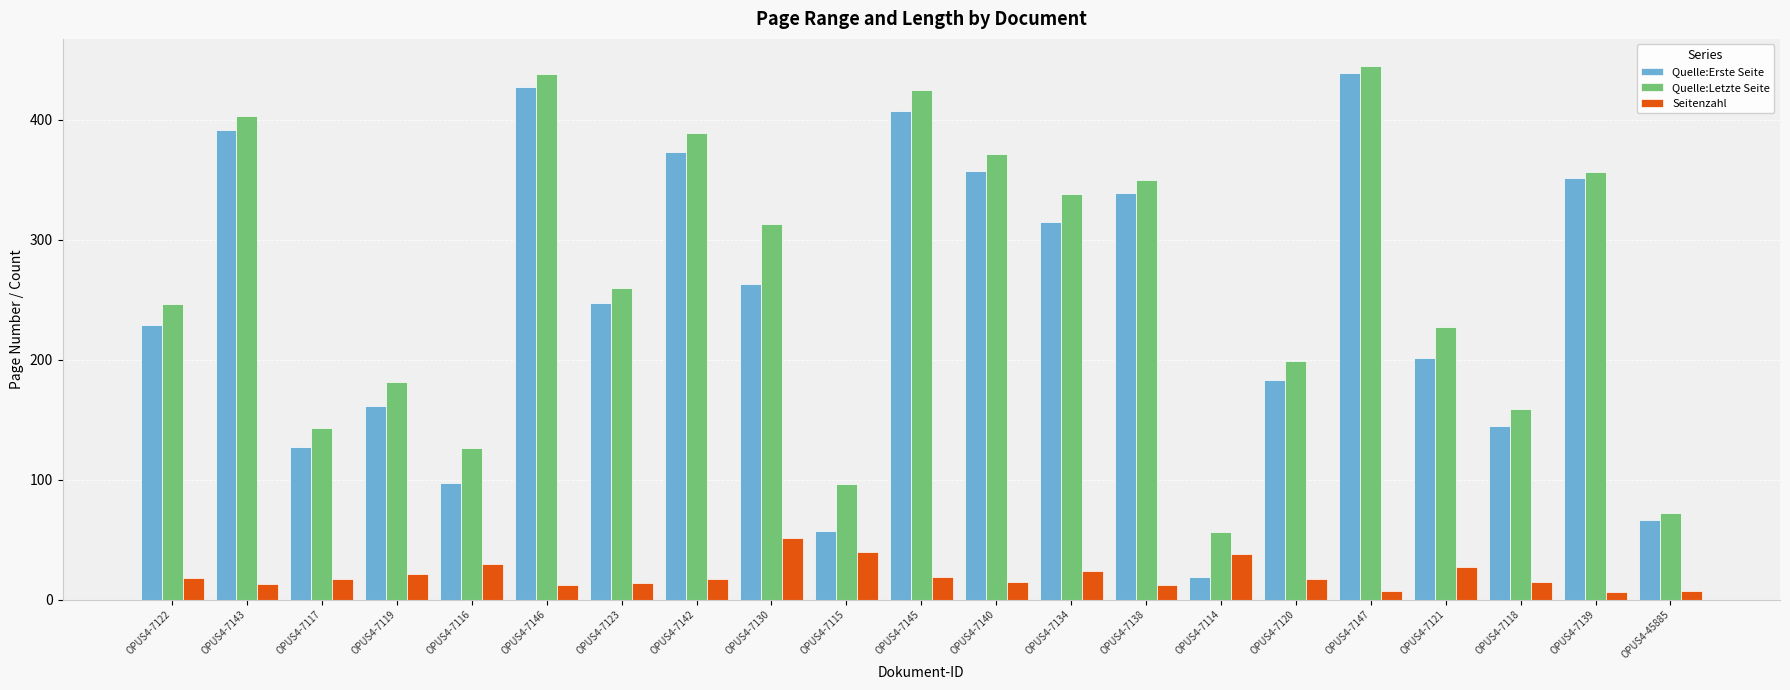

What position from the right is OPUS4-7147?

5